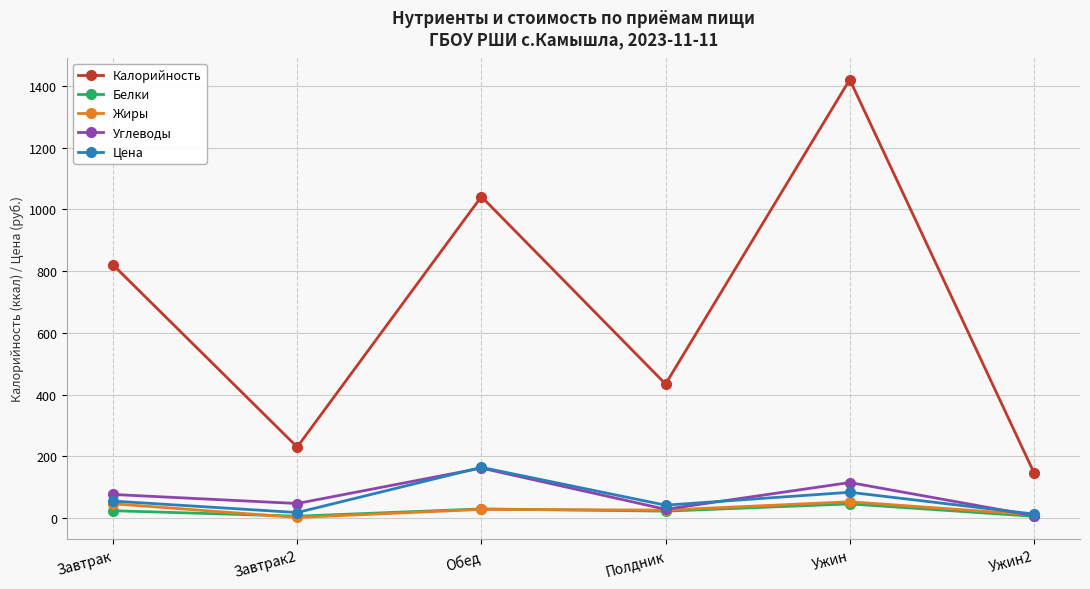

True or false: Калорийность and Цена intersect in this chart.

False